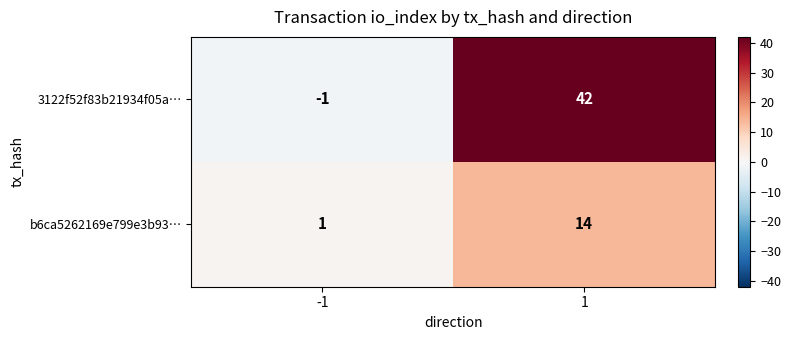

Rank the series at -1 from highest to lowest value.

b6ca5262169e799e3b93…, 3122f52f83b21934f05a…